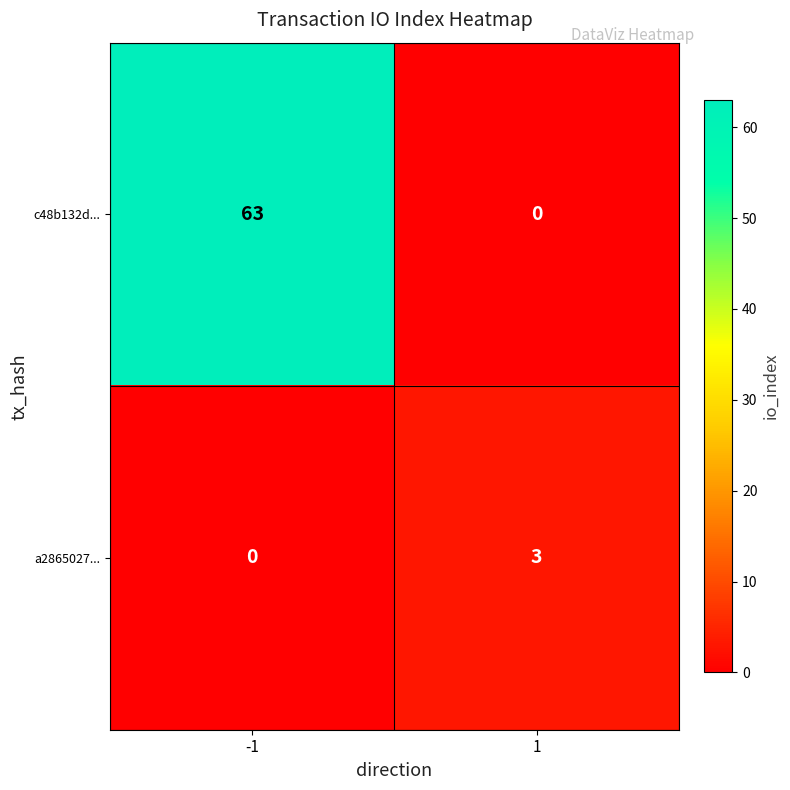

Which series changed the most between -1 and 1?

c48b132d...